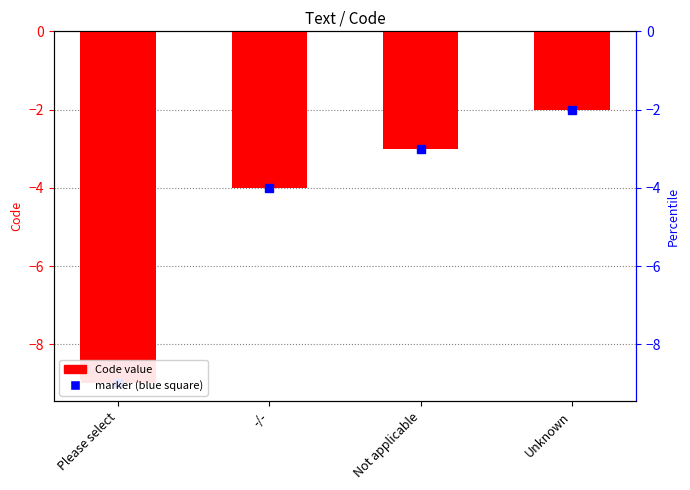

Which label corresponds to the largest value in the chart?

Unknown